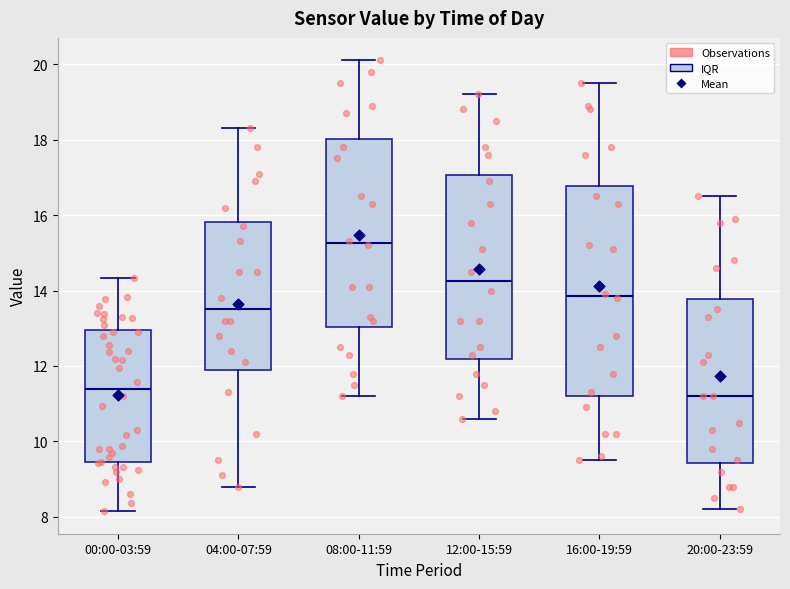

Which box is the tallest, from its lower edge to its upper edge?

16:00-19:59